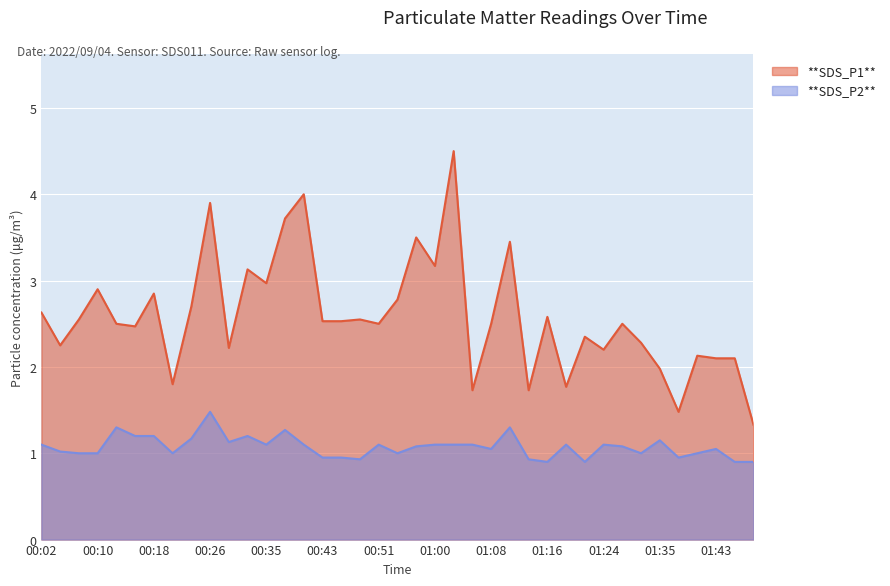

What is the value of the SDS_P1 point at the 22nd from the left?

3.2